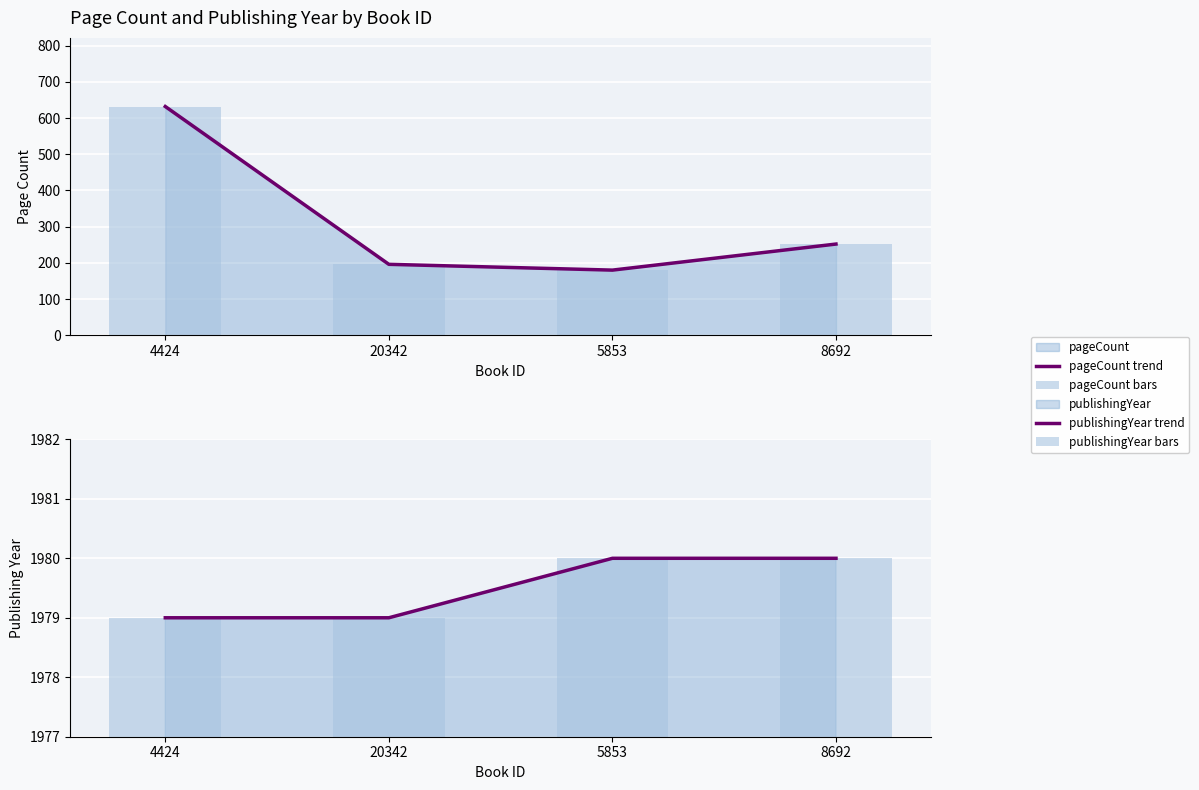

How many data points in pageCount trend are less than 252?

2